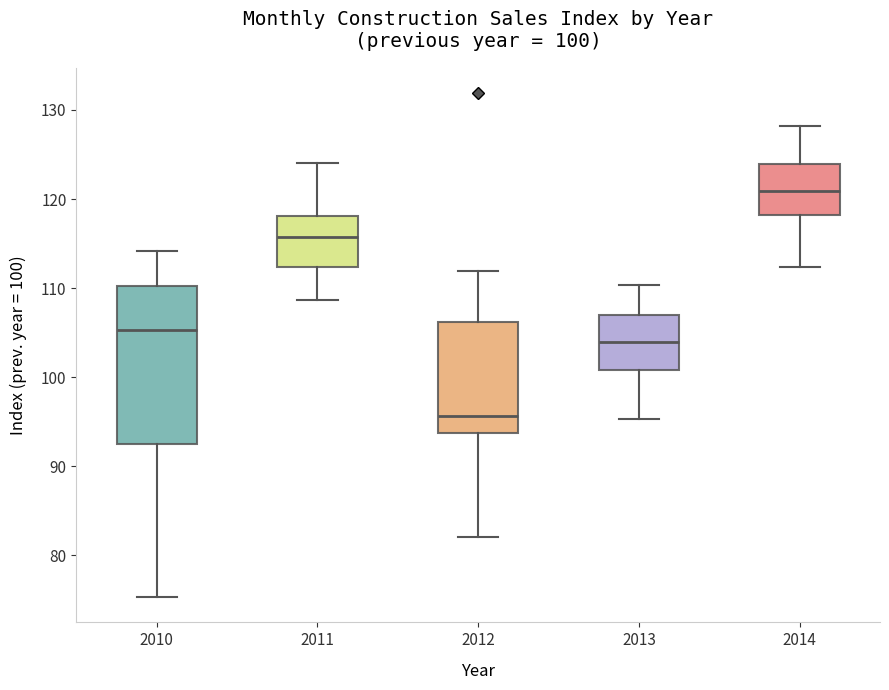

Which box is the tallest, from its lower edge to its upper edge?

2010